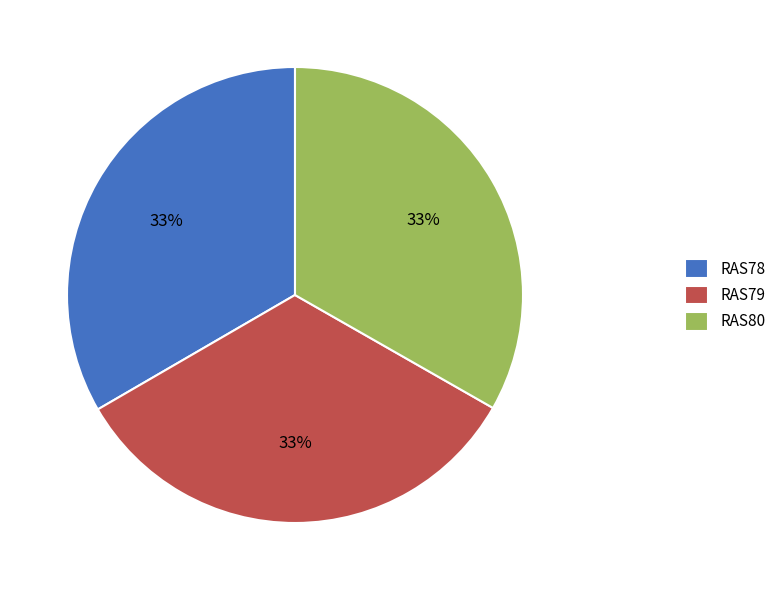

To the nearest percent, what is the average slice percentage?

33%